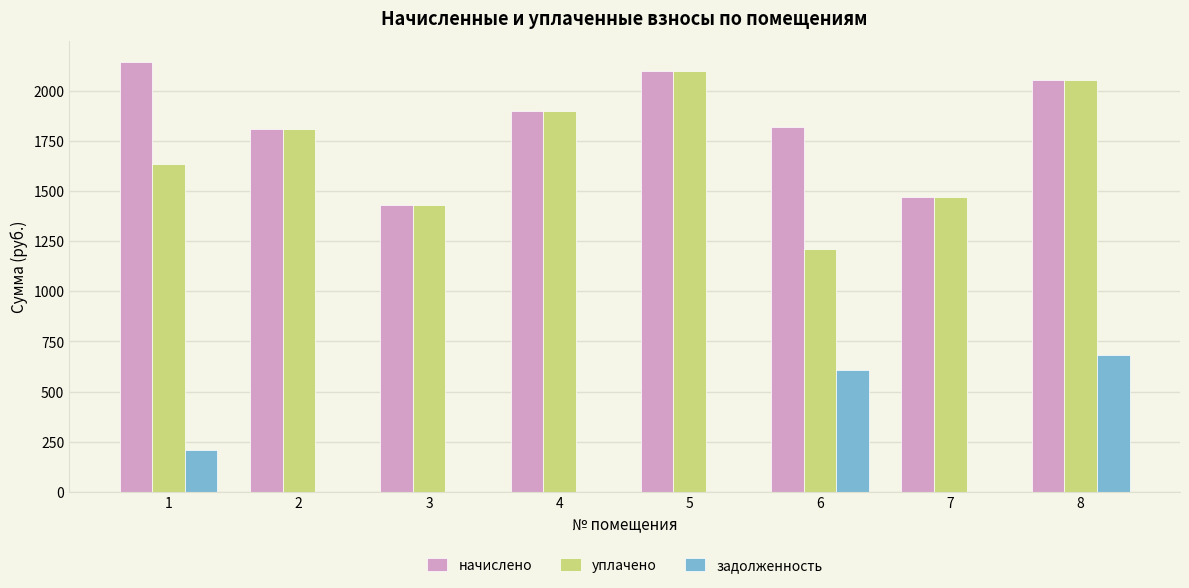

Which series has the largest total across all categories?

начислено